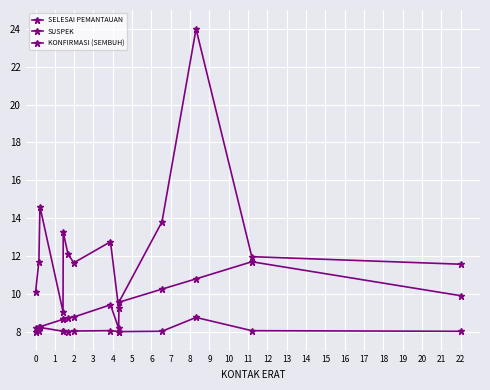

How many lines are shown in the chart?

3